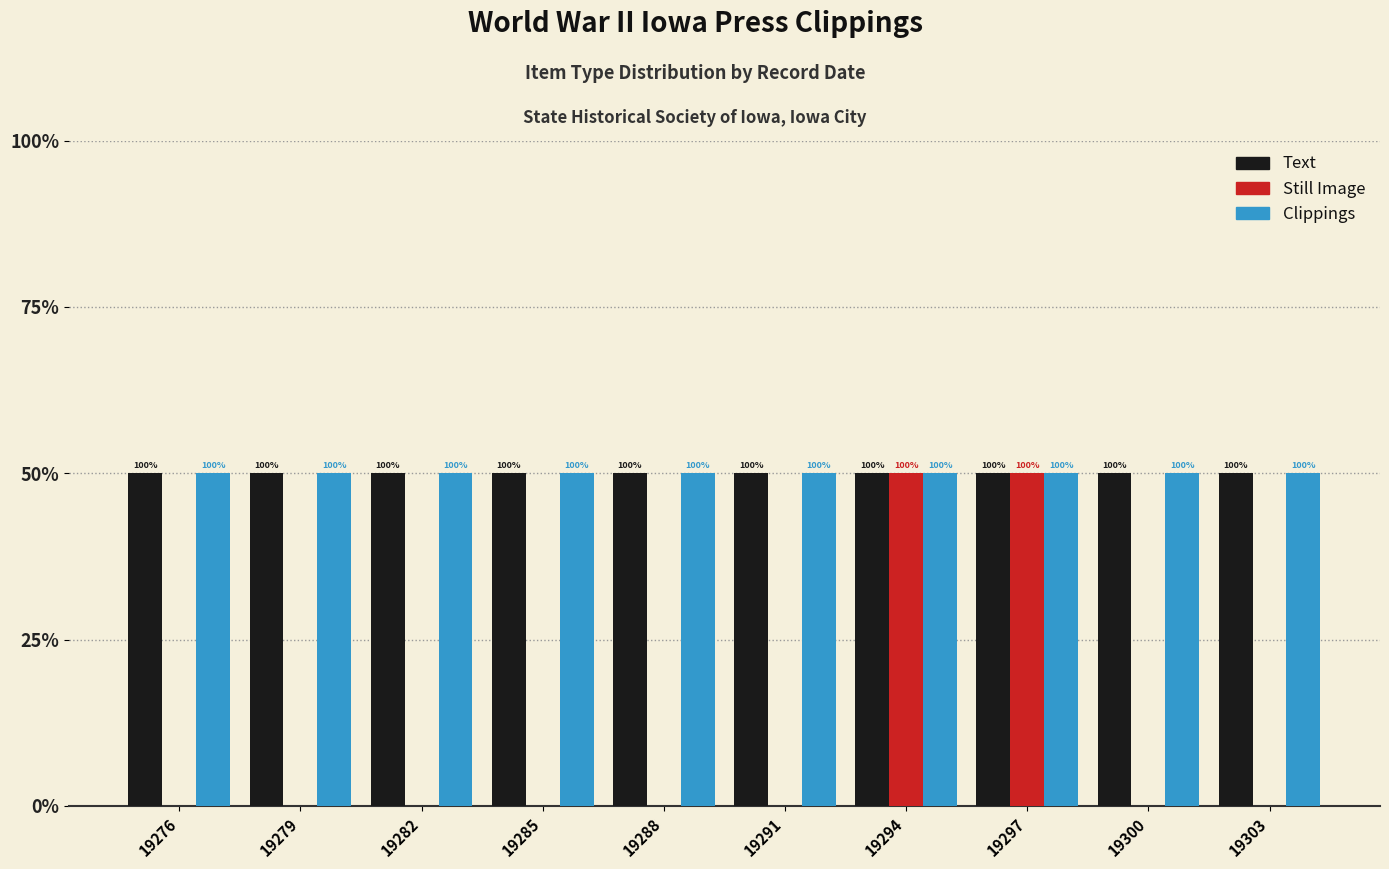

Which label corresponds to the smallest value in the chart?

19276